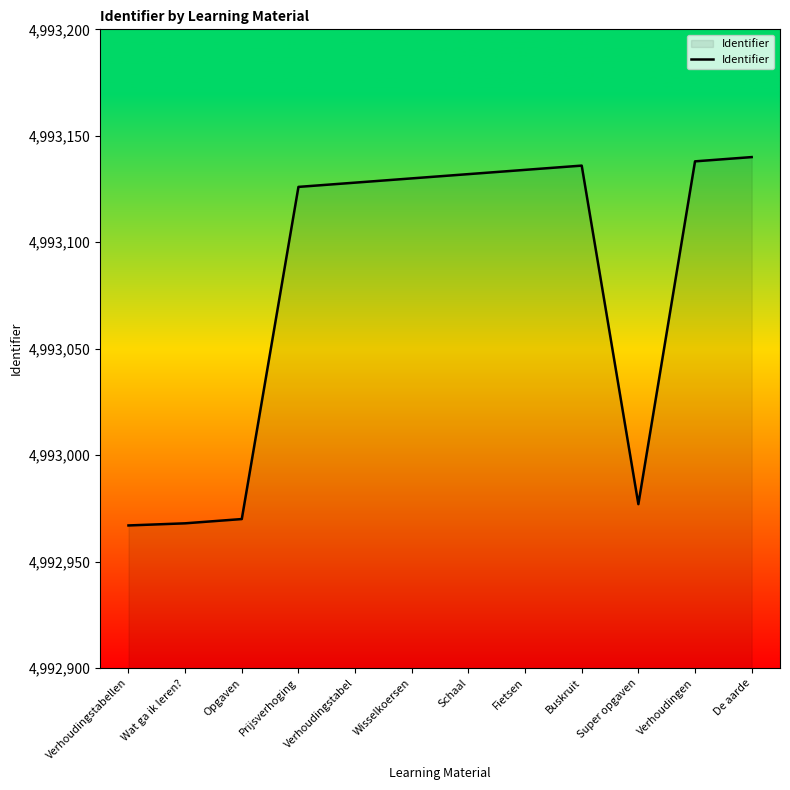

The chart shows a value of 8203050 at Schaal. True or false?

False